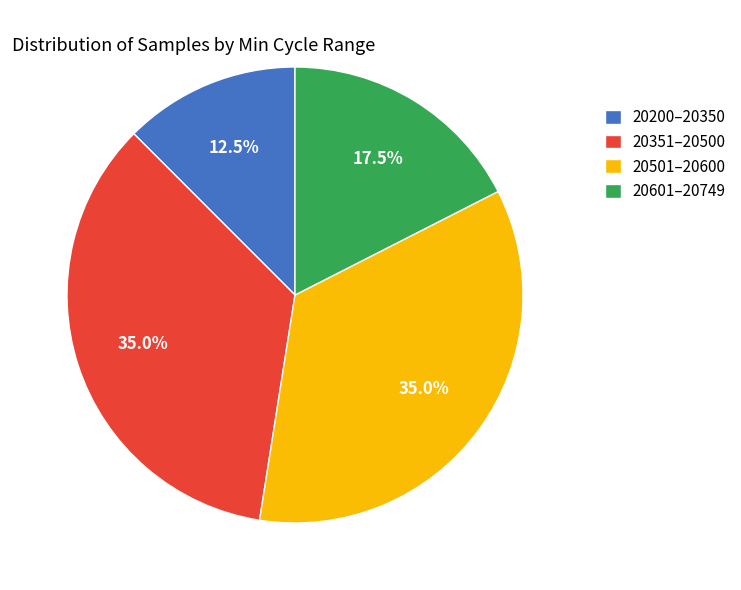

How much of the chart is everything except 20601–20749?

82.5%